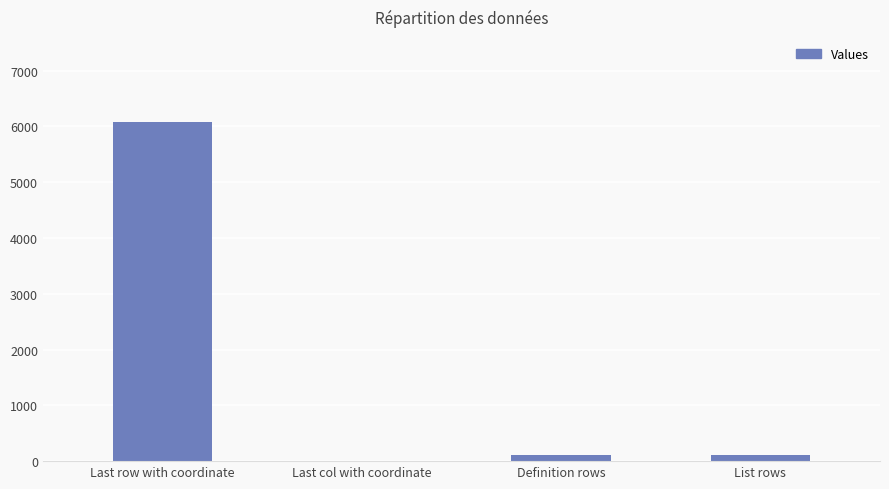

What is the change in value from Last col with coordinate to List rows?

+102